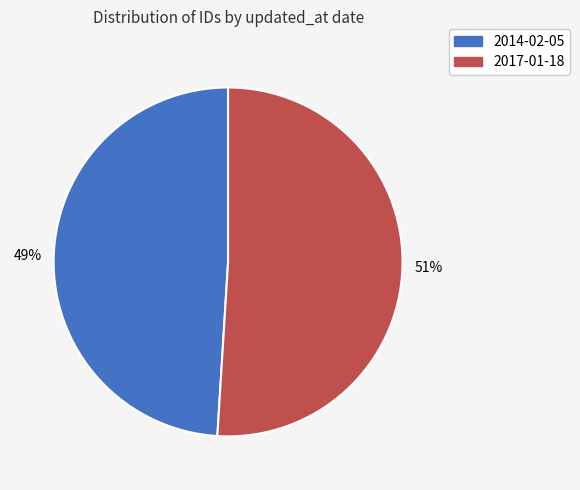

Is the sum of 2017-01-18 and 2014-02-05 greater than half?

Yes